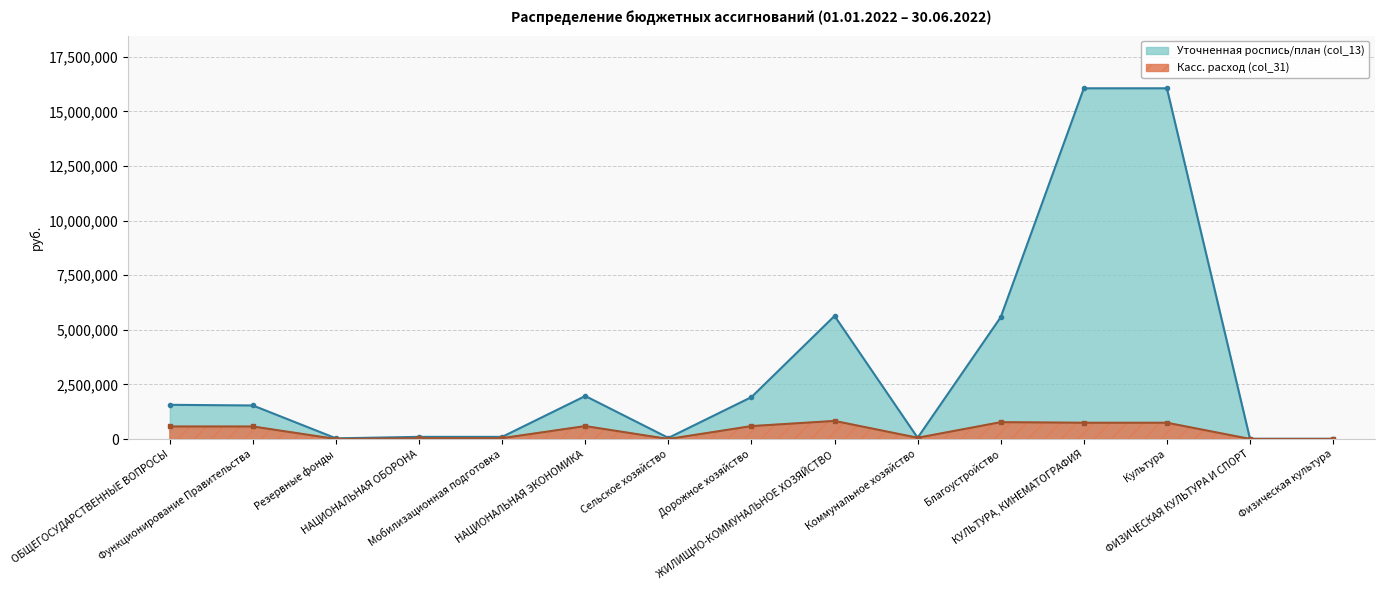

What position from the left is Физическая культура?

15